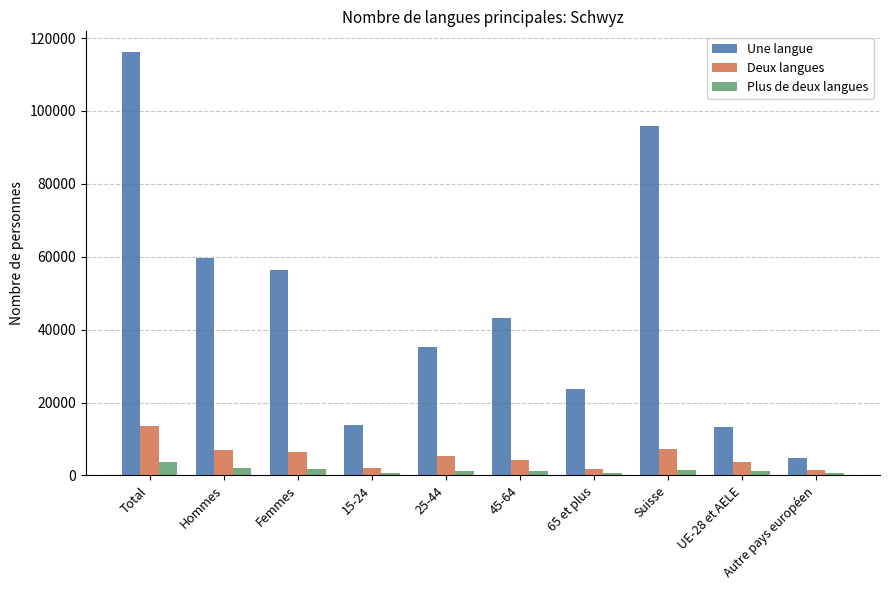

What is the label of the 5th bar from the right?

45-64